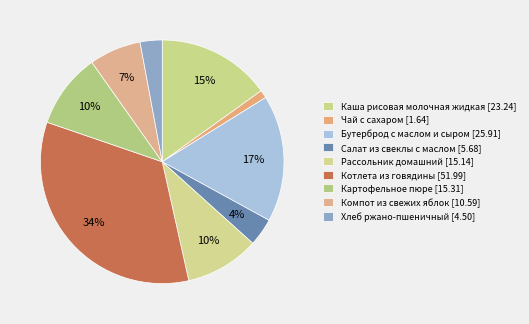

What is the smallest slice in the pie chart?

Чай с сахаром